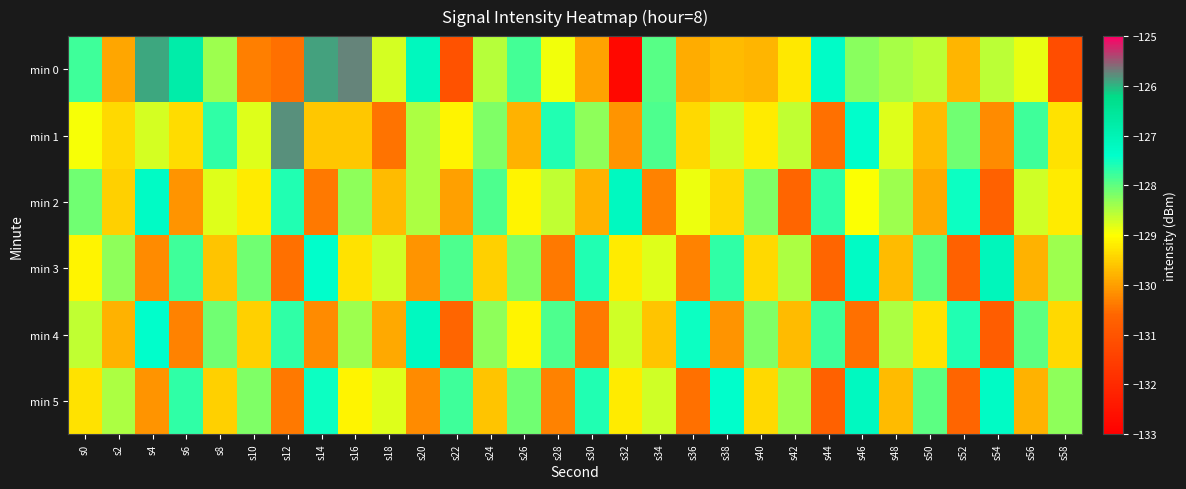

What is the total value across all series at s56?

-773.0